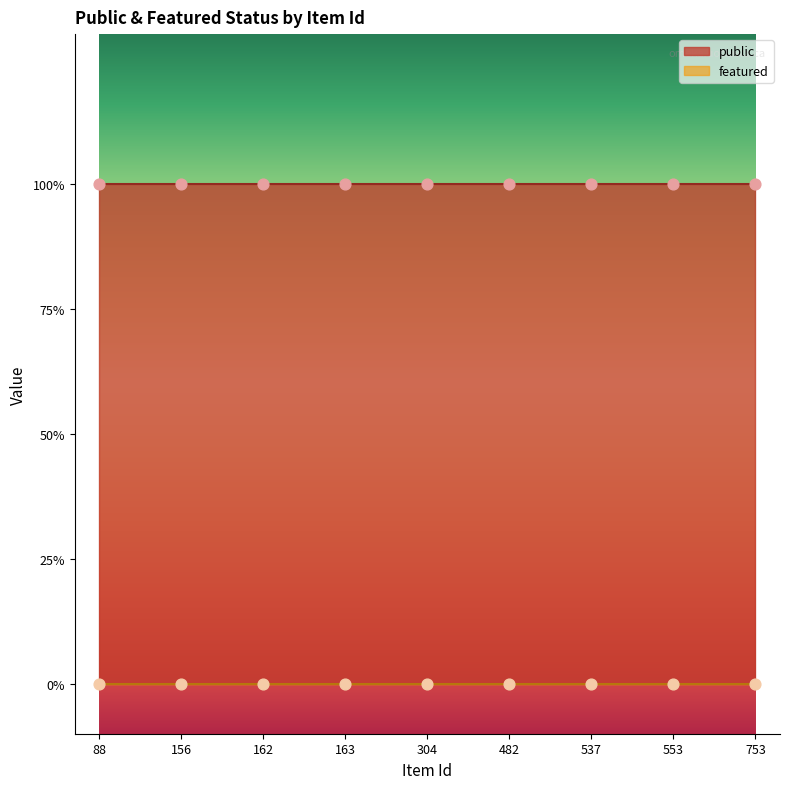

What are all the series names shown in the legend?

public, featured